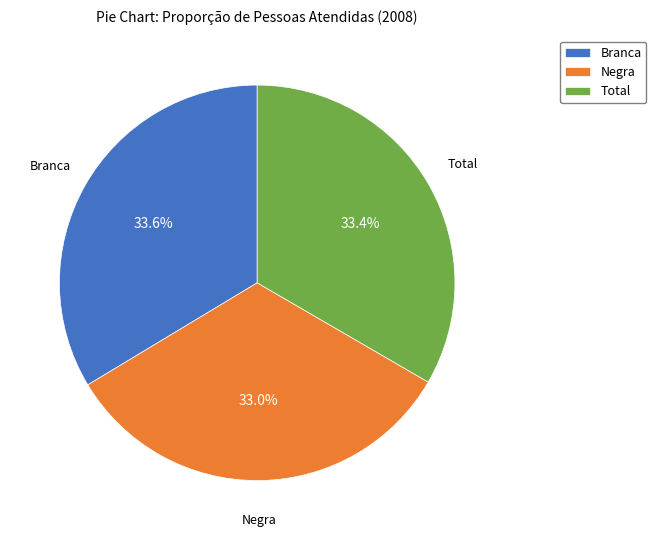

Does Branca represent more than half of the total?

No